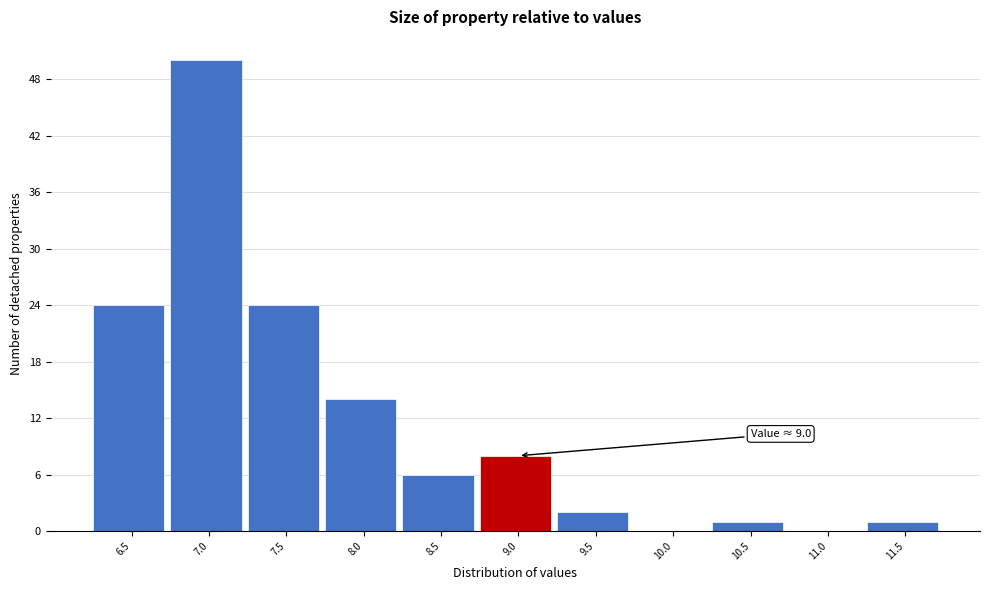

Reading left to right, list all the values displayed in this chart.

6.5=24	7.0=50	7.5=24	8.0=14	8.5=6	9.0=8	9.5=2	10.0=0	10.5=1	11.0=0	11.5=1